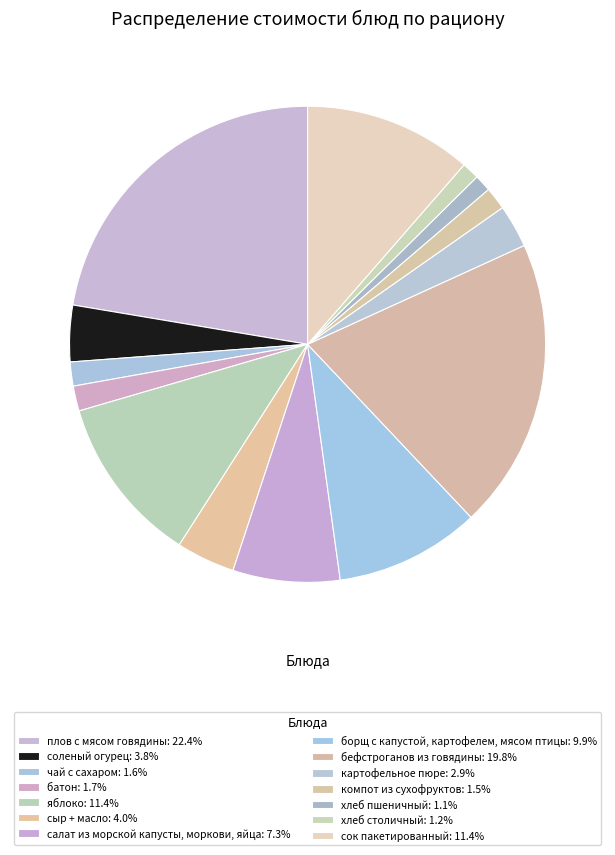

Rank the categories by value from highest to lowest.

плов с мясом говядины, бефстроганов из говядины, яблоко, сок пакетированный, борщ с капустой, картофелем, мясом птицы, салат из морской капусты, моркови, яйца, сыр + масло, соленый огурец, картофельное пюре, батон, чай с сахаром, компот из сухофруктов, хлеб столичный, хлеб пшеничный